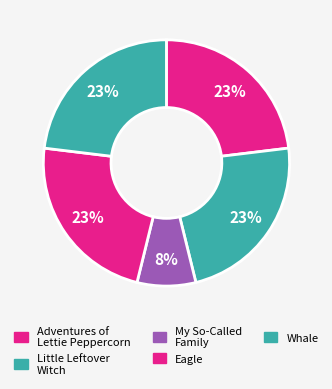

How many segments does this pie chart have?

5